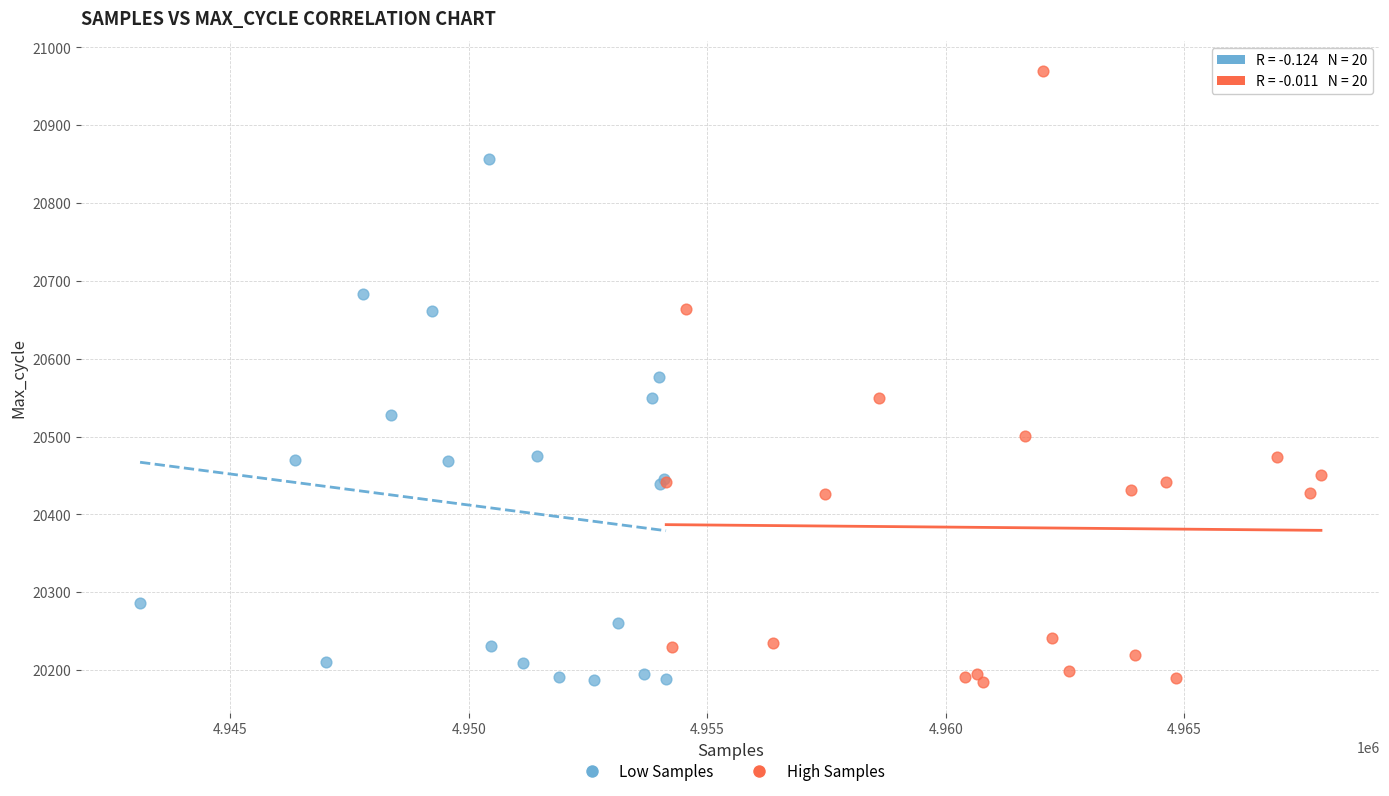

Which series has the widest spread of Y values?

High Samples